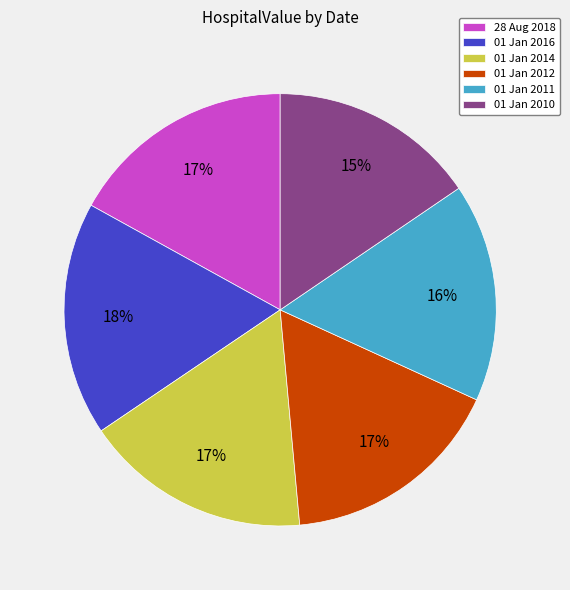

What percentage is the 01 Jan 2016 slice, to the nearest percent?

18%